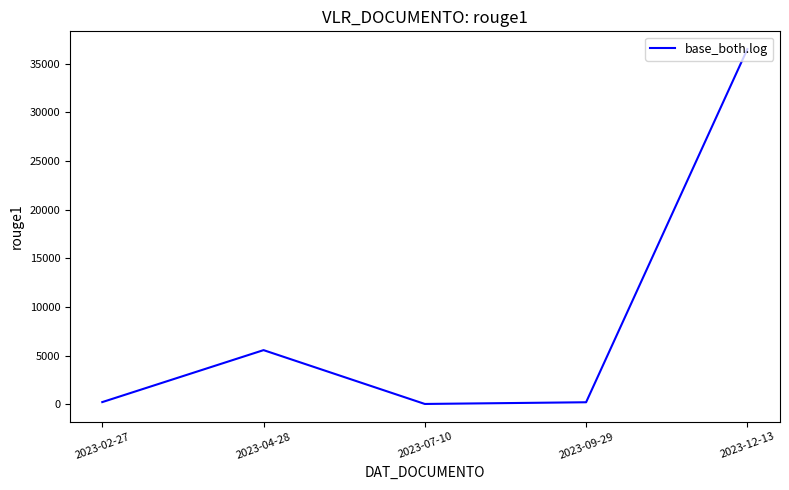

What is the difference between the maximum and minimum values?

36455.6